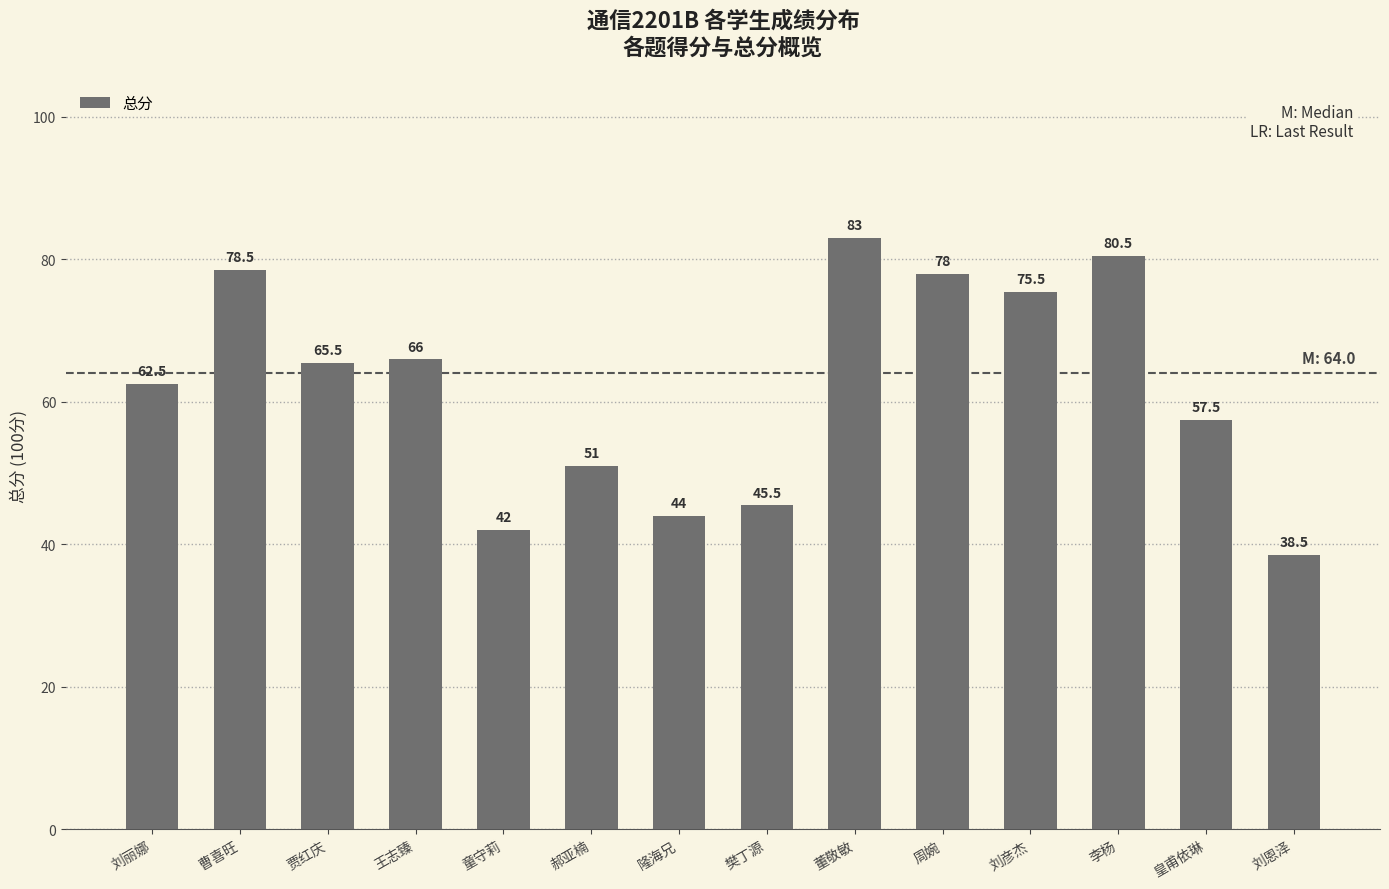

What is the change in value from 曹喜旺 to 王志臻?

-12.5